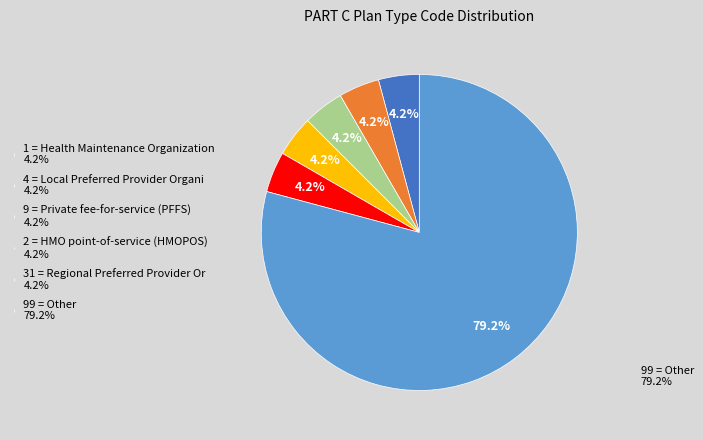

Which category has the smallest portion of the pie?

1 = Health Maintenance Organization (HMO)